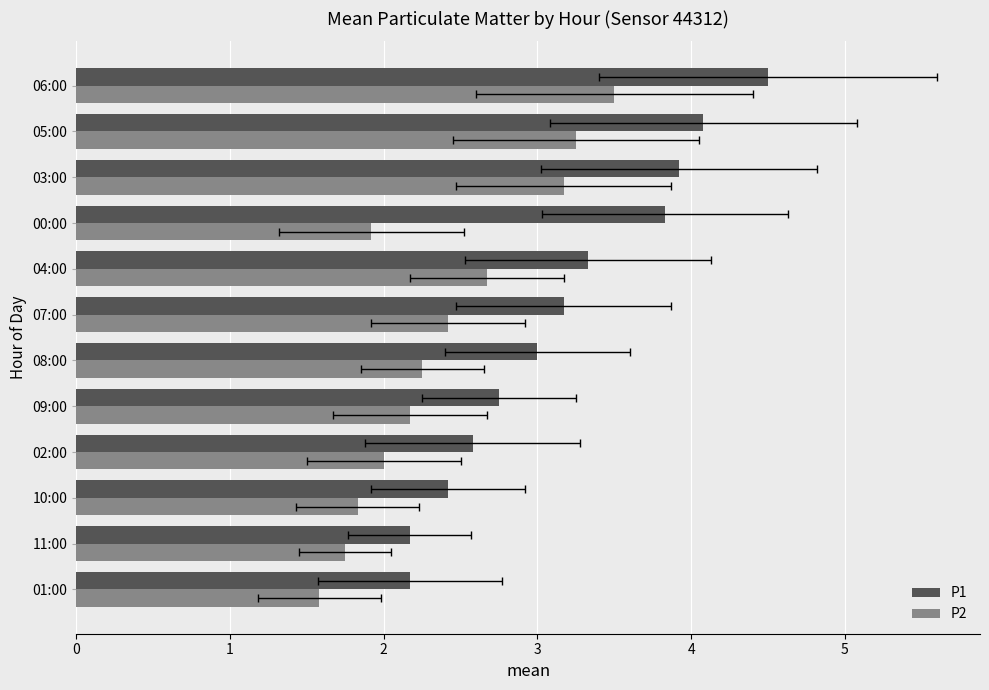

Reading left to right, transcribe all the data shown in this chart.

P1: 2.2	2.2	2.4	2.6	2.8	3.0	3.2	3.3	3.8	3.9	4.1	4.5
P2: 1.6	1.8	1.8	2.0	2.2	2.2	2.4	2.7	1.9	3.2	3.2	3.5